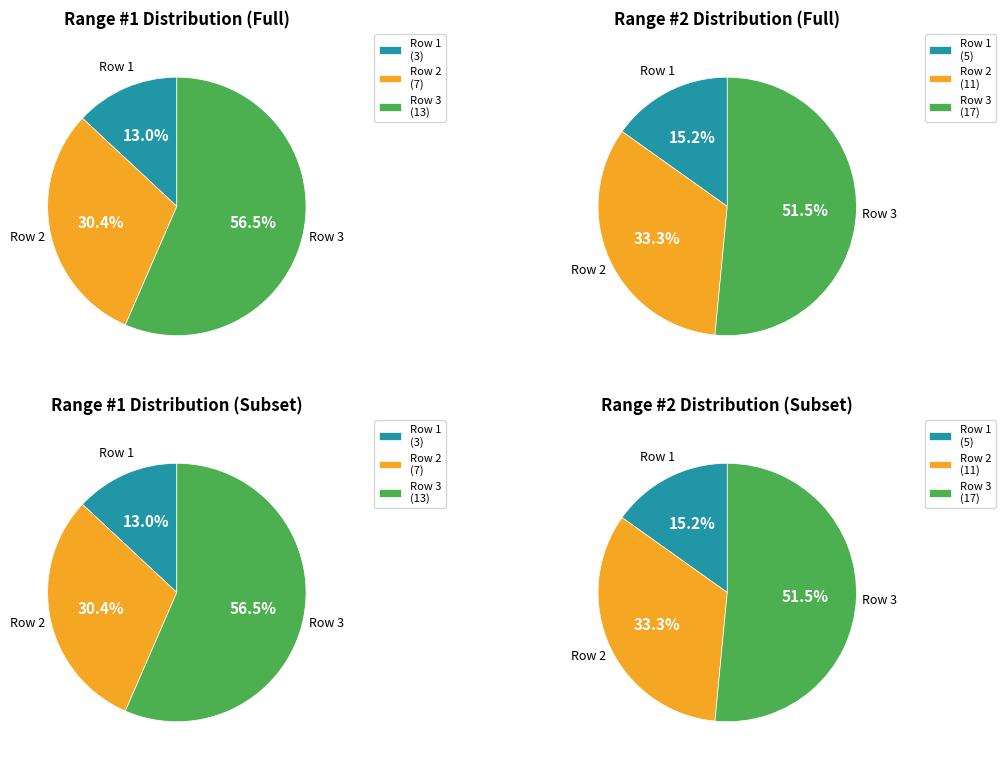

Combined, what portion of the pie is Row 3 and Row 1?

69.6%